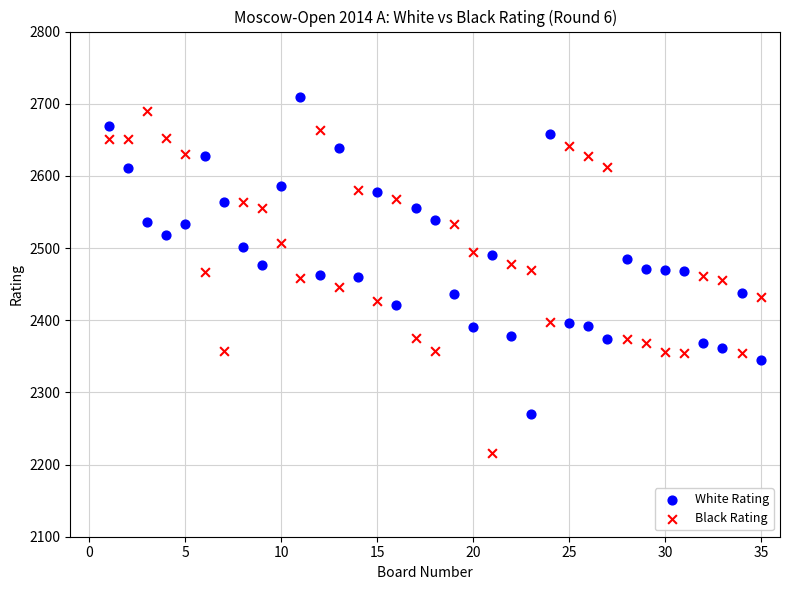

Across all data points, what is the range of Y values (max minus min)?

494